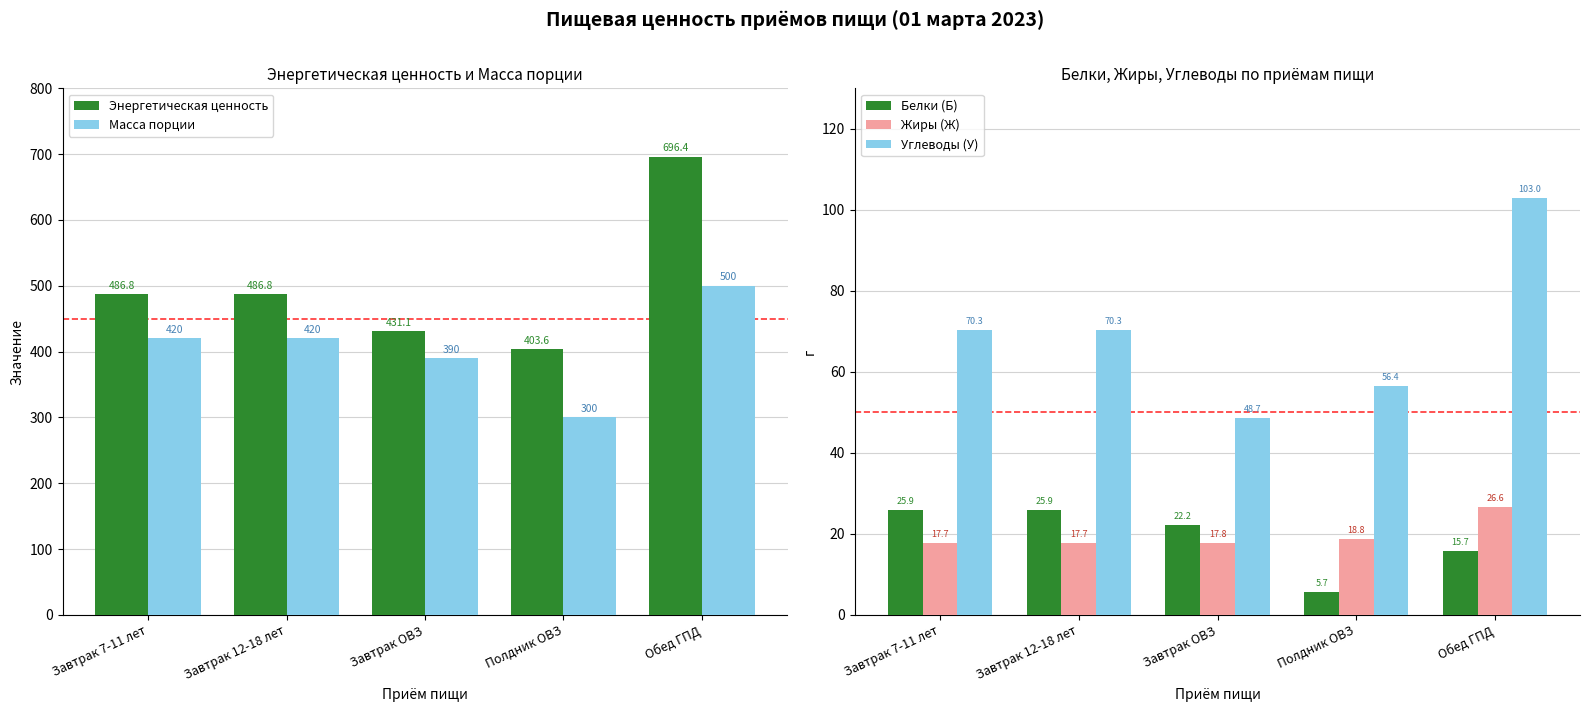

Reading left to right, what are all the values shown in this chart?

Энергетическая ценность: Завтрак 7-11 лет=486.8	Завтрак 12-18 лет=486.8	Завтрак ОВЗ=431.1	Полдник ОВЗ=403.6	Обед ГПД=696.4
Масса порции: Завтрак 7-11 лет=420.0	Завтрак 12-18 лет=420.0	Завтрак ОВЗ=390.0	Полдник ОВЗ=300.0	Обед ГПД=500.0
Белки (Б): Завтрак 7-11 лет=25.9	Завтрак 12-18 лет=25.9	Завтрак ОВЗ=22.2	Полдник ОВЗ=5.7	Обед ГПД=15.7
Жиры (Ж): Завтрак 7-11 лет=17.7	Завтрак 12-18 лет=17.7	Завтрак ОВЗ=17.8	Полдник ОВЗ=18.8	Обед ГПД=26.6
Углеводы (У): Завтрак 7-11 лет=70.3	Завтрак 12-18 лет=70.3	Завтрак ОВЗ=48.7	Полдник ОВЗ=56.4	Обед ГПД=103.0